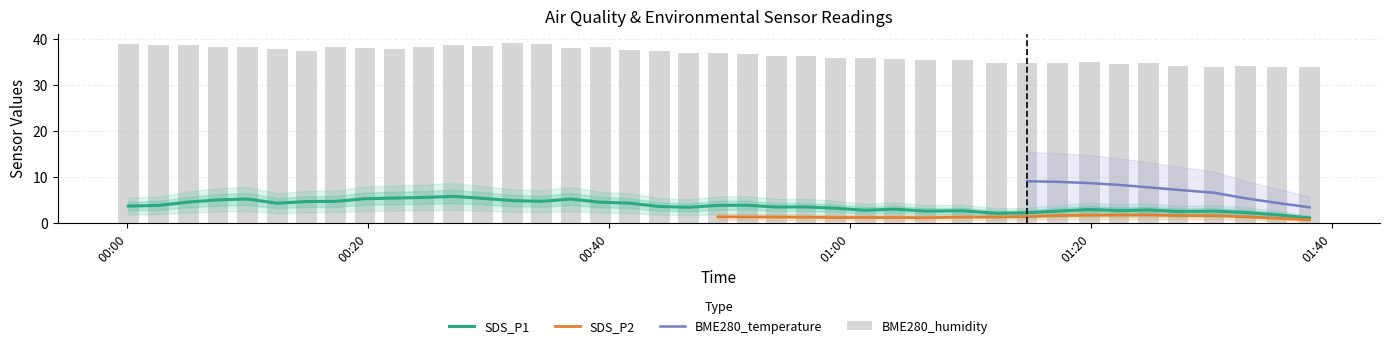

What is the minimum value shown in the chart?

0.8